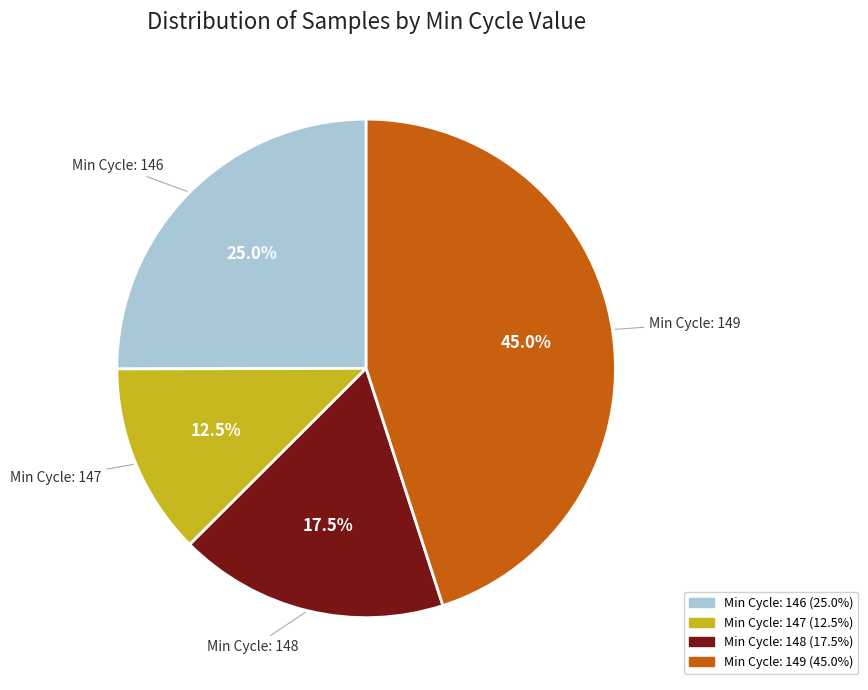

Is there a majority slice in this chart?

No